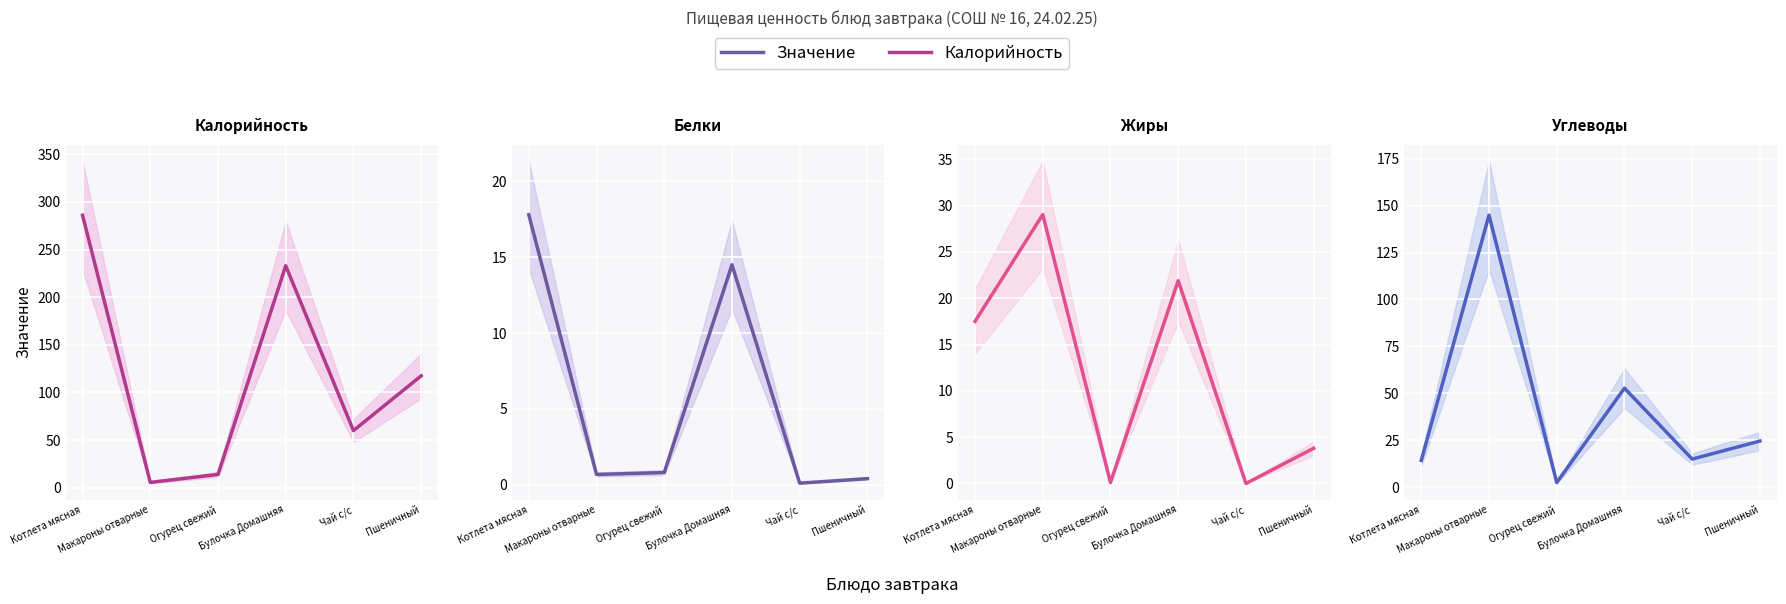

How many values in the Калорийность series are below 117?

3